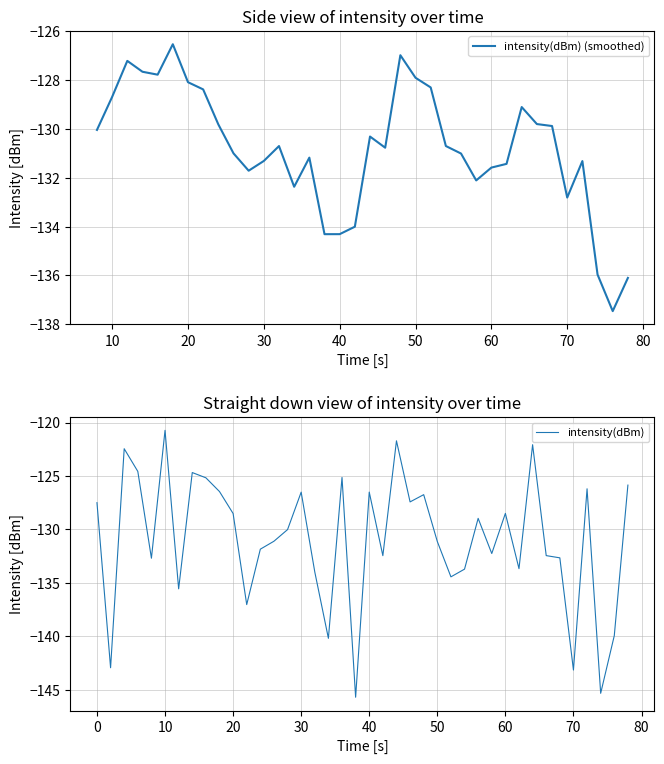

True or false: the data has more than 2 interior local peaks.

True